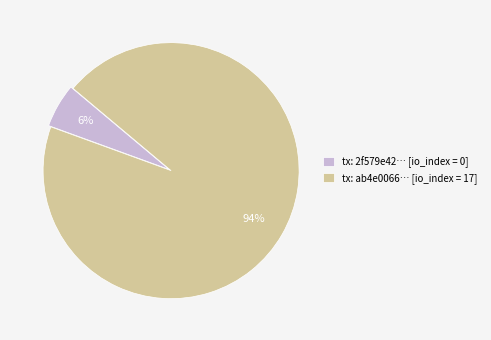

Do tx: ab4e0066… [io_index = 17] and tx: 2f579e42… [io_index = 0] together represent more than half of the pie?

Yes